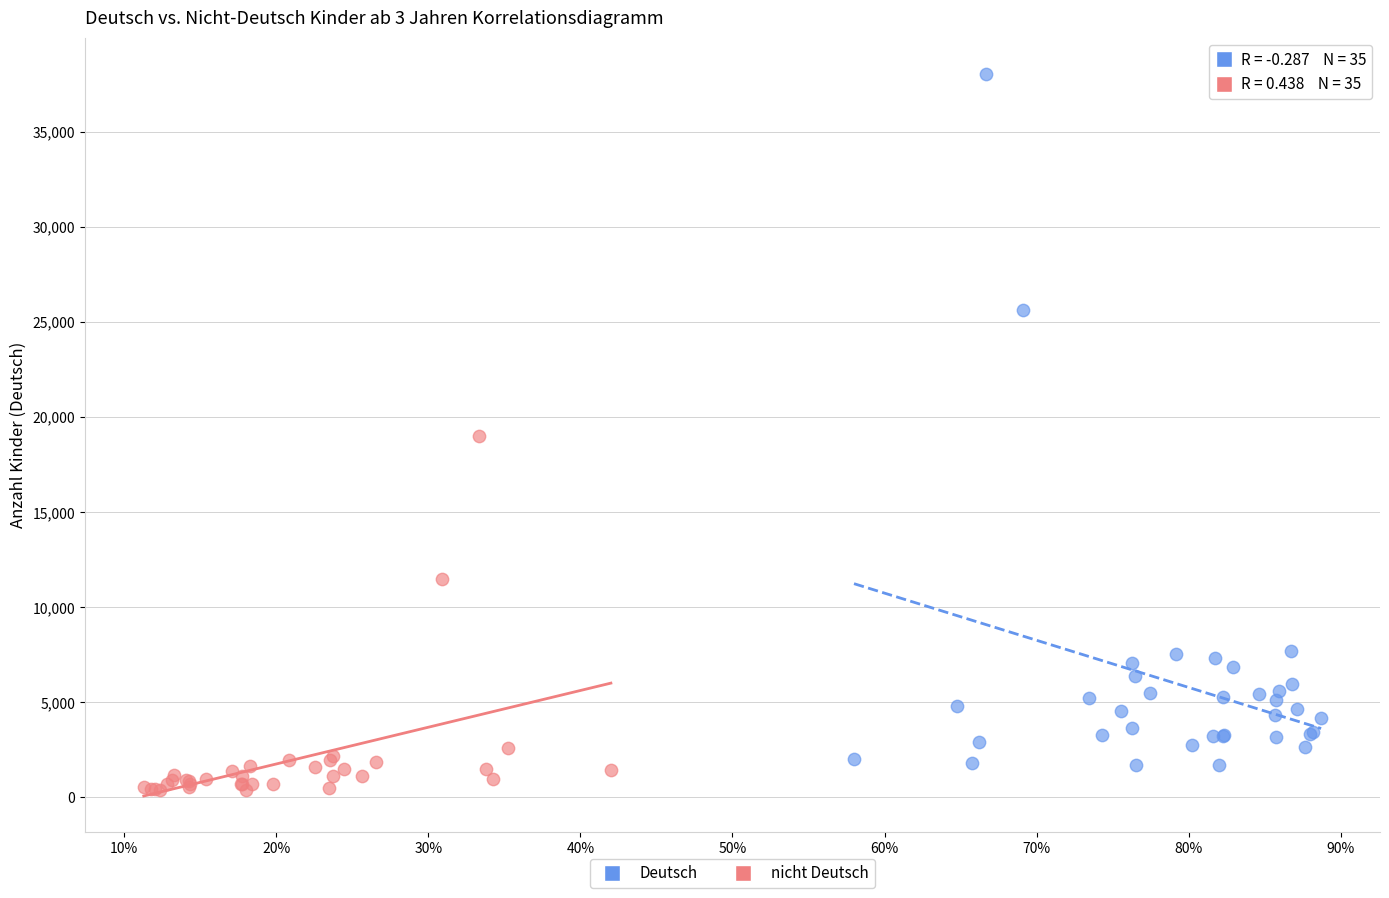

Which series contains the highest Y value?

Deutsch